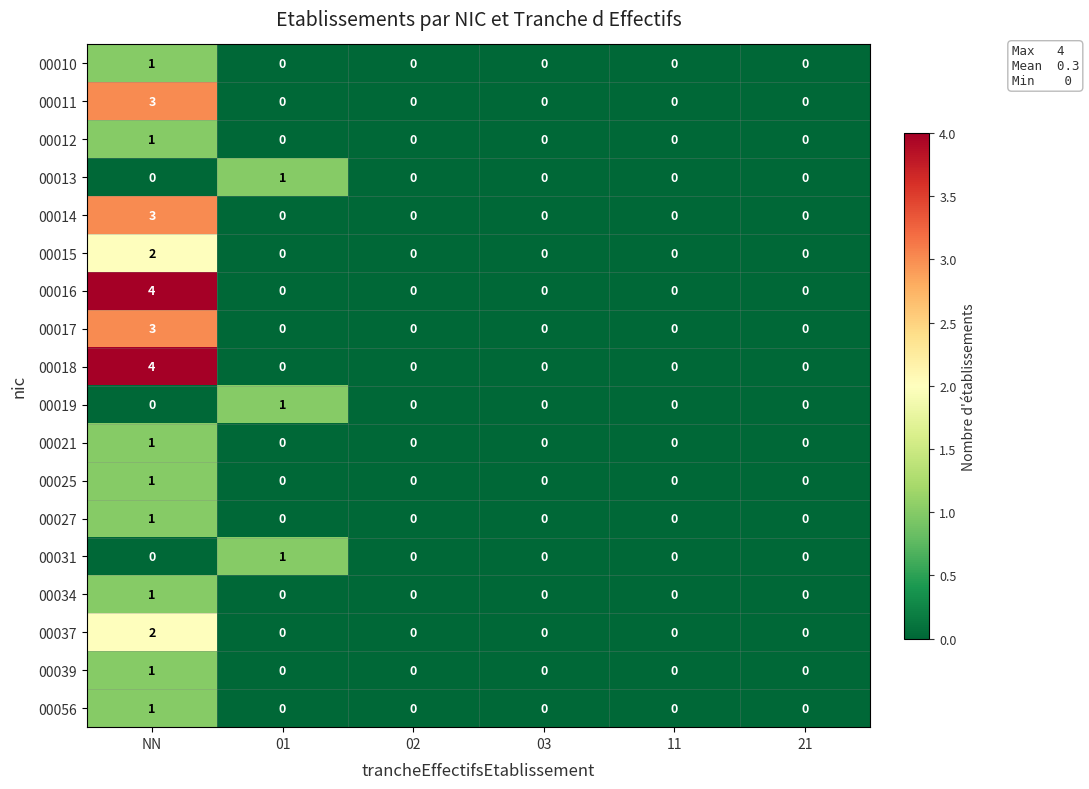

How many positive values does the 00011 series have?

1